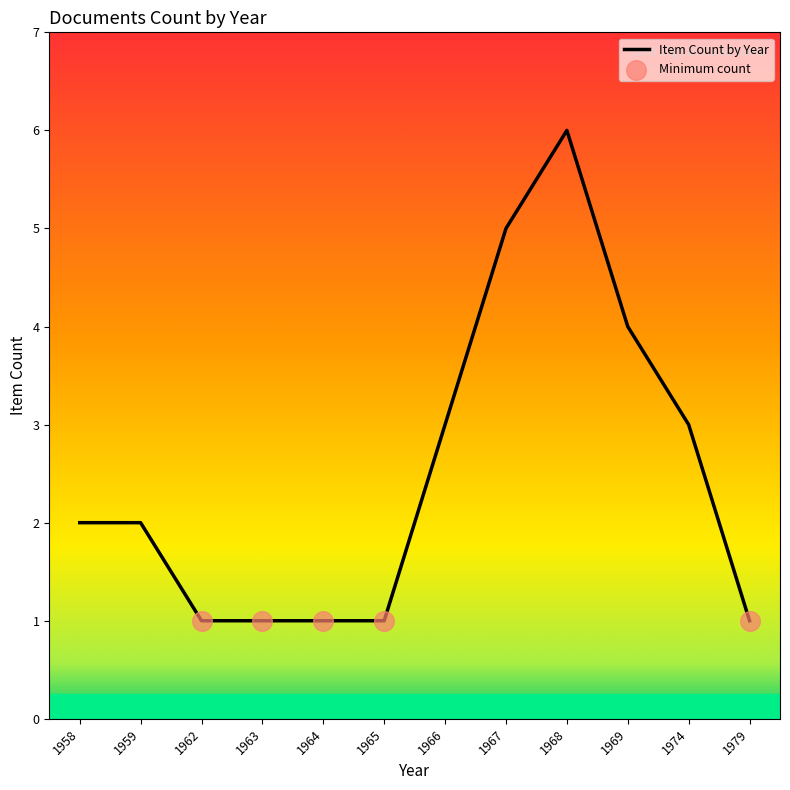

What is the ratio of the value at 1968 to the value at 1962?

6.0